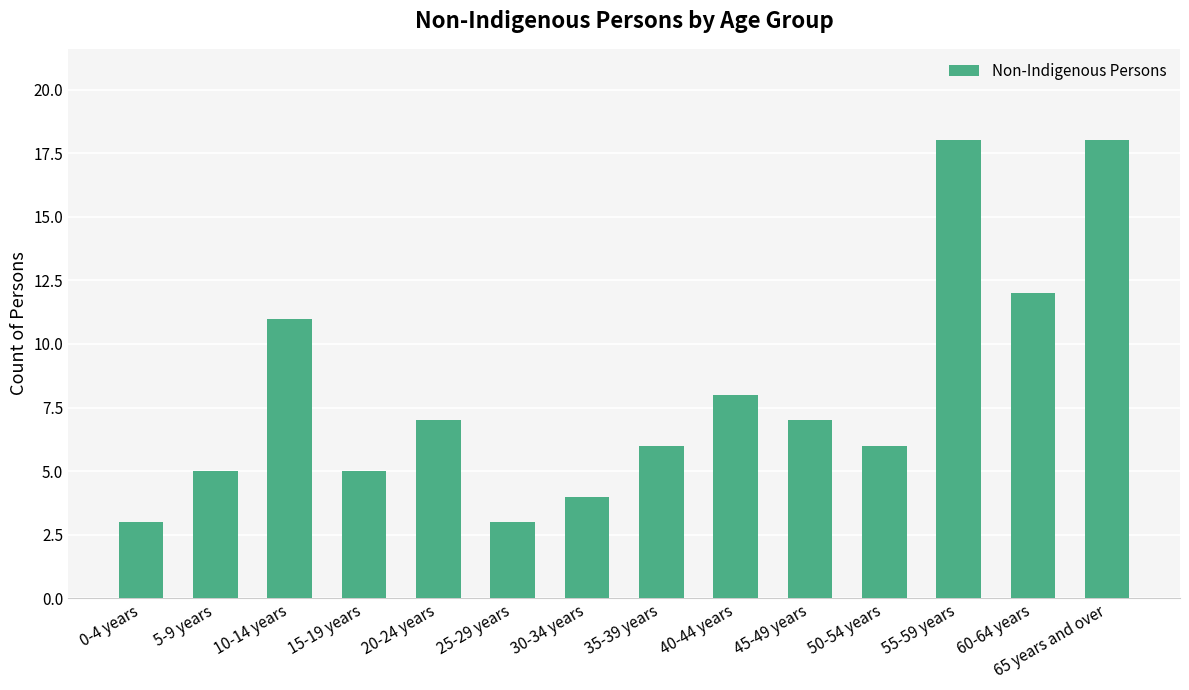

How many bars are there in total?

14